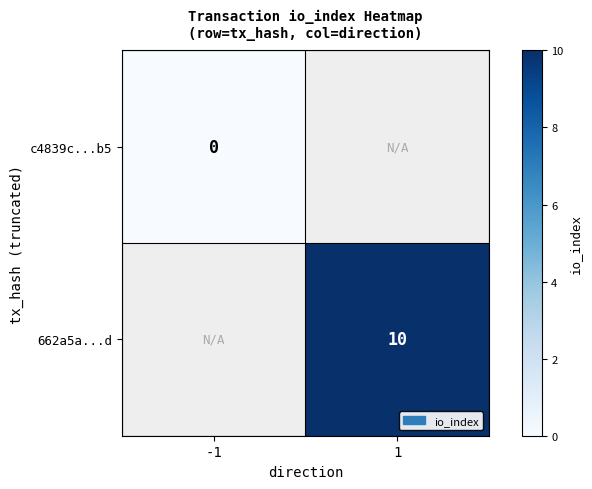

The 662a5a...d series shows 3 at 1. True or false?

False